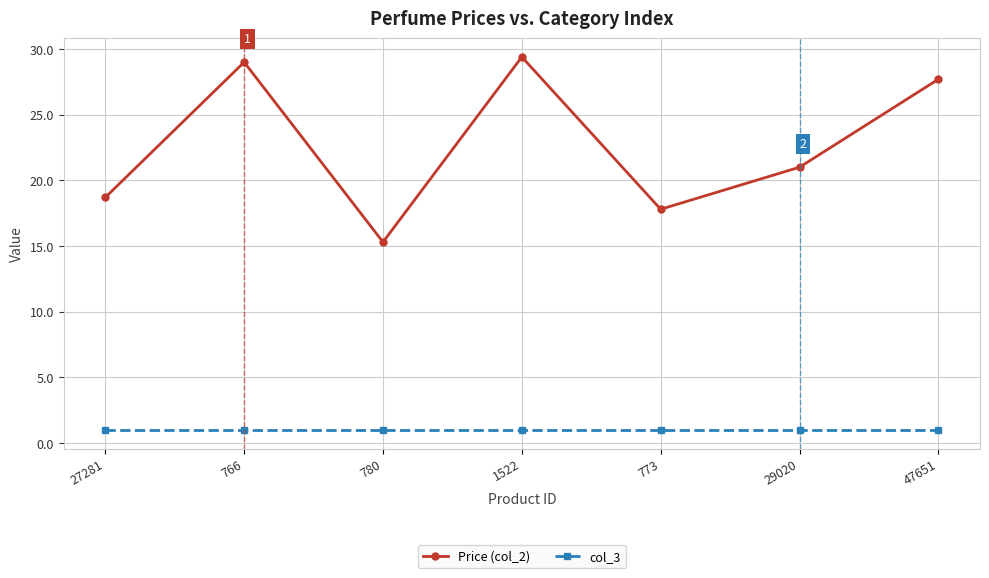

Is the value of col_3 at 766 greater than the value of Price (col_2) at 766?

No